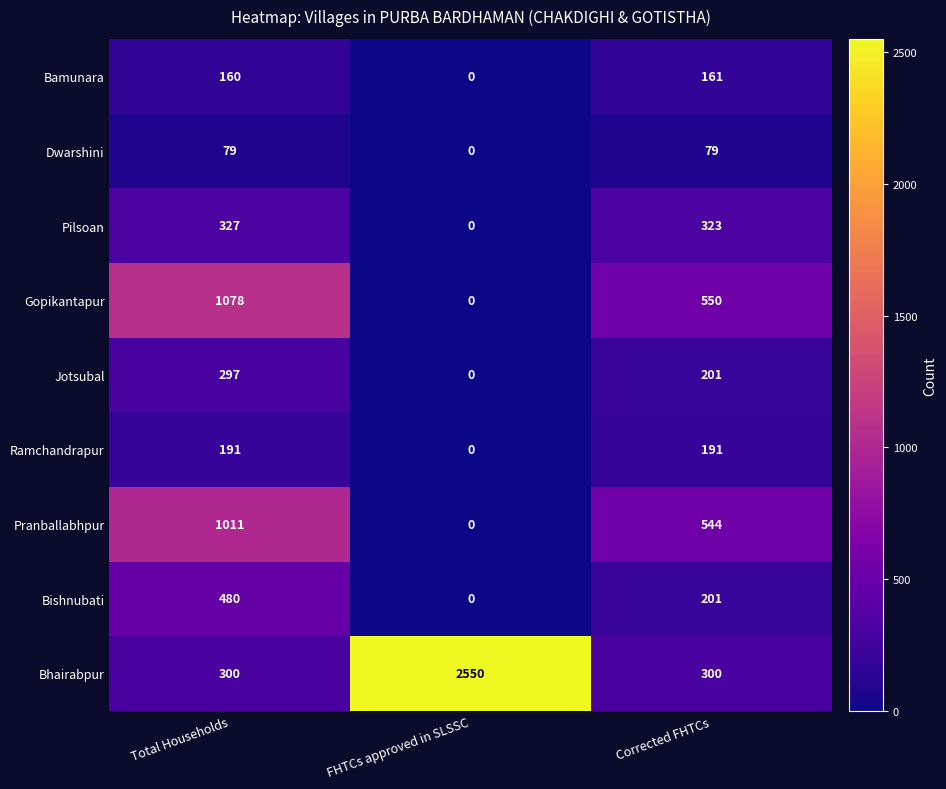

Reading left to right, what are all the values shown in this chart?

Bamunara: 160	0	161
Dwarshini: 79	0	79
Pilsoan: 327	0	323
Gopikantapur: 1078	0	550
Jotsubal: 297	0	201
Ramchandrapur: 191	0	191
Pranballabhpur: 1011	0	544
Bishnubati: 480	0	201
Bhairabpur: 300	2550	300